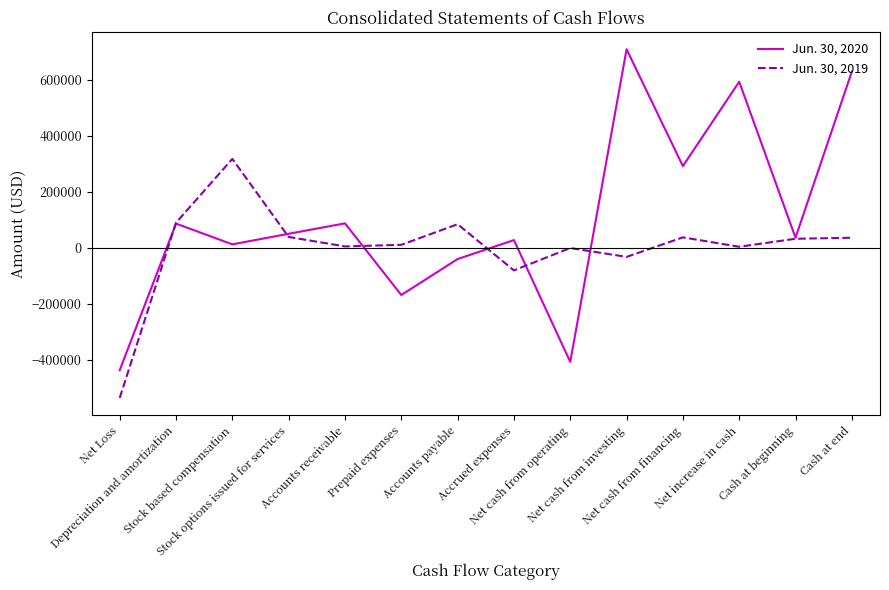

Between Accounts receivable and Net cash from financing, which series saw the biggest shift?

Jun. 30, 2020